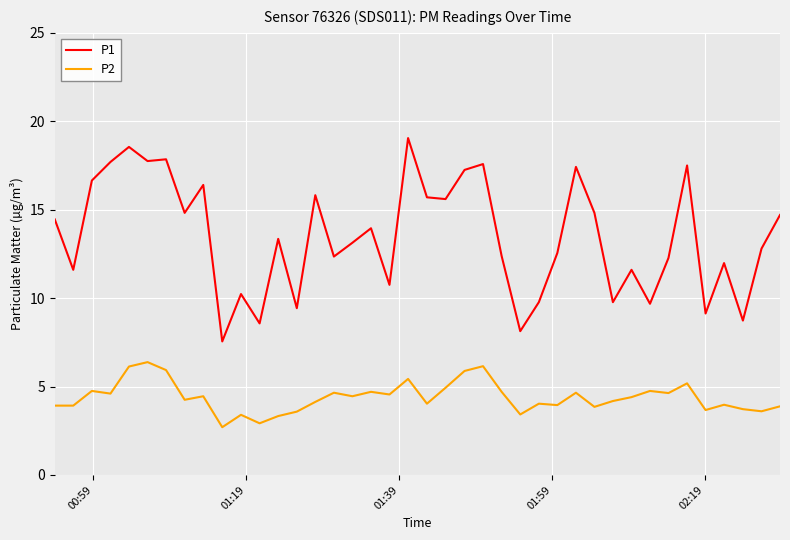

True or false: P1 has more than 1 points higher than both neighbors.

True